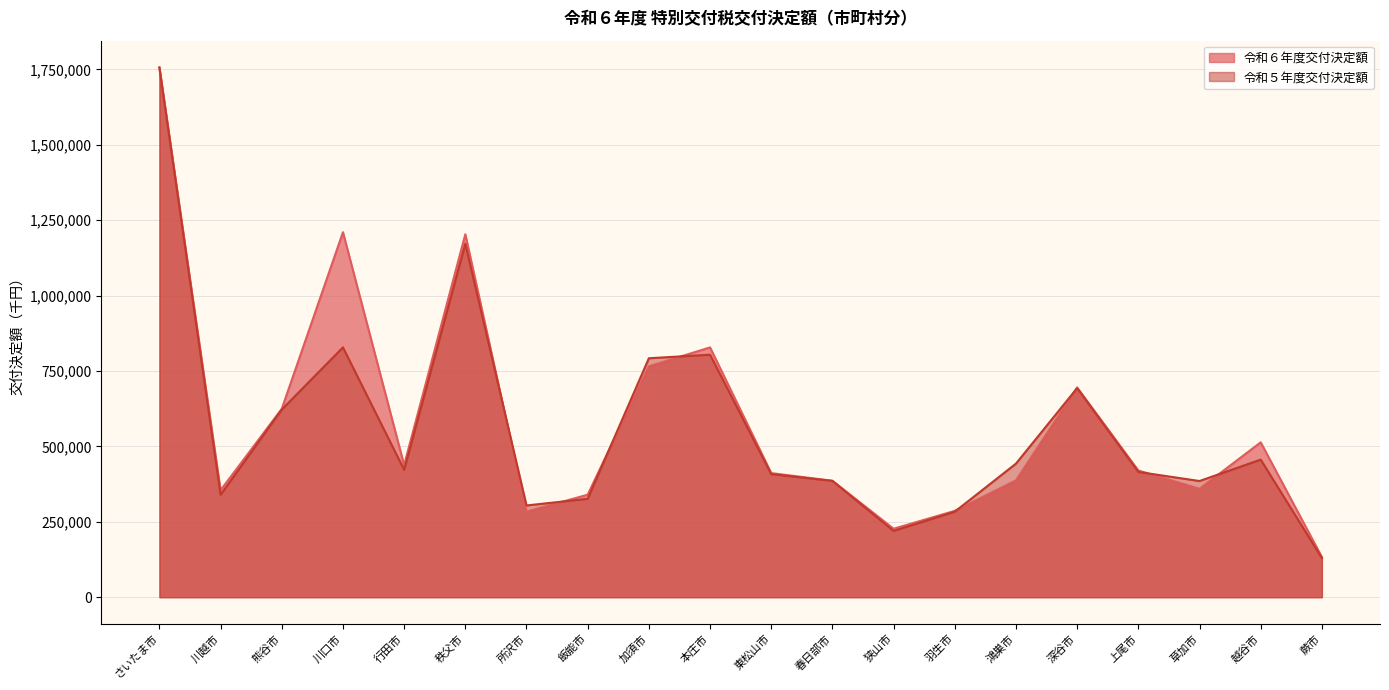

Between 秩父市 and 本庄市, which is larger?

秩父市